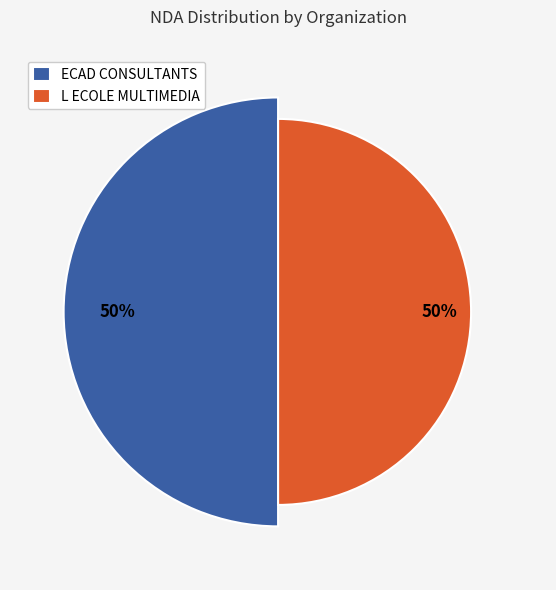

To the nearest percent, what percentage of the pie is ECAD CONSULTANTS?

50%